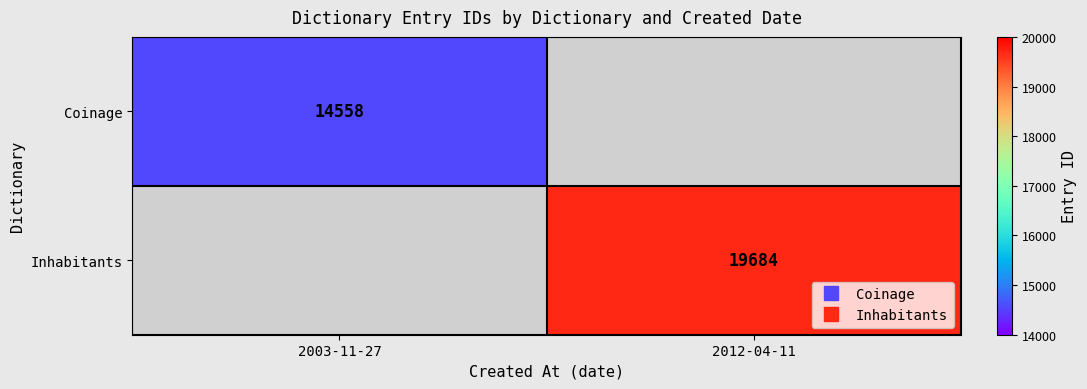

The Inhabitants series shows 8384.3 at 2012-04-11. True or false?

False